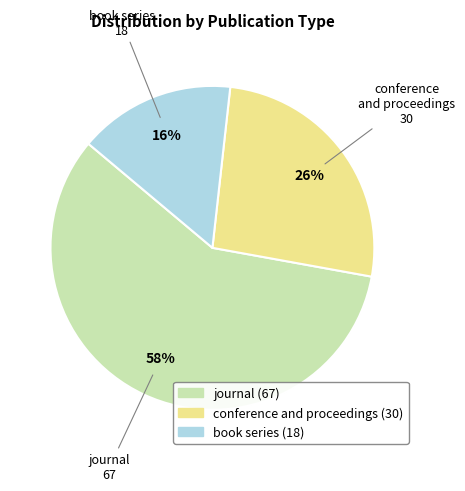

The journal slice represents 70% of the pie. True or false?

False